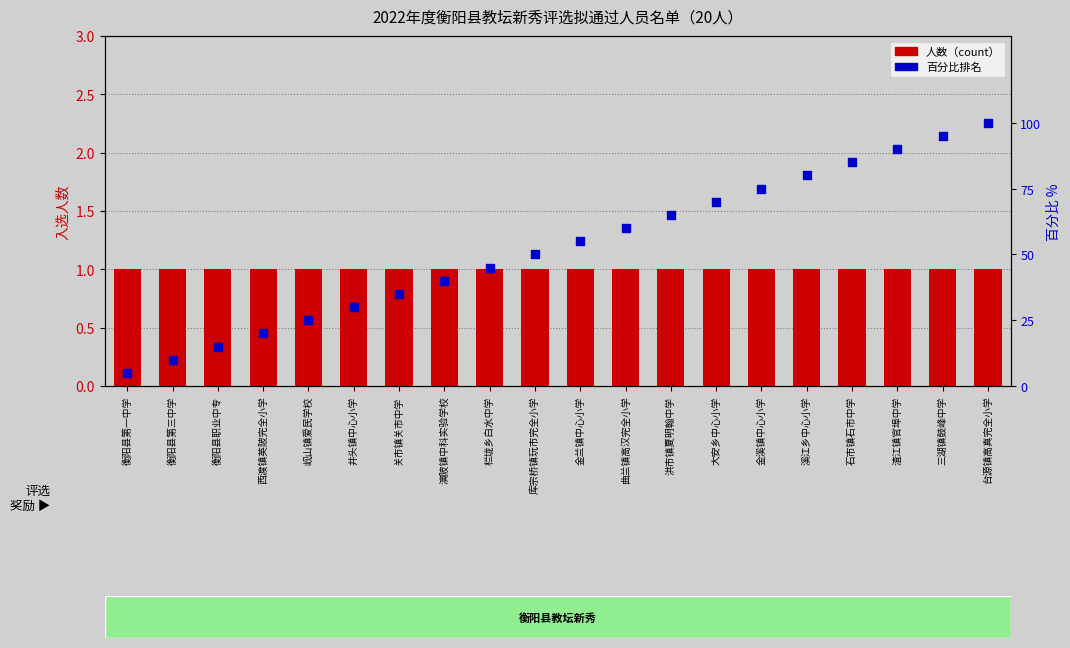

At how many categories does at least one series exceed 64?

8